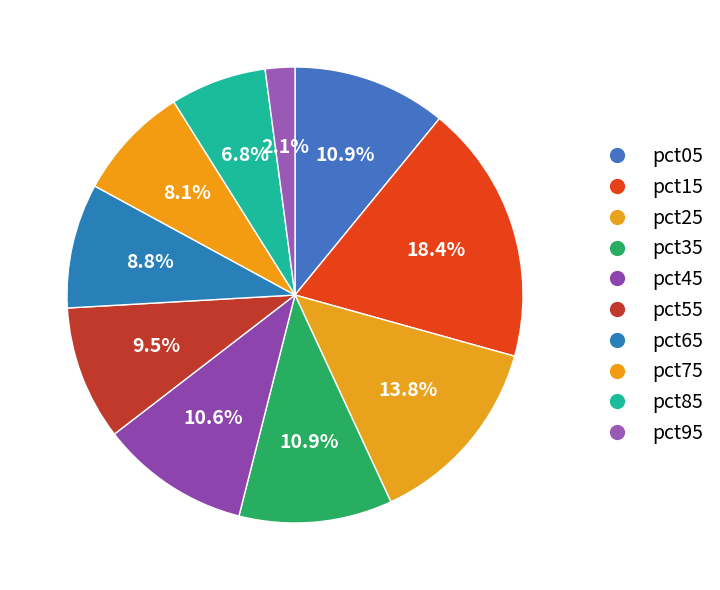

How many slices are in this pie chart?

10